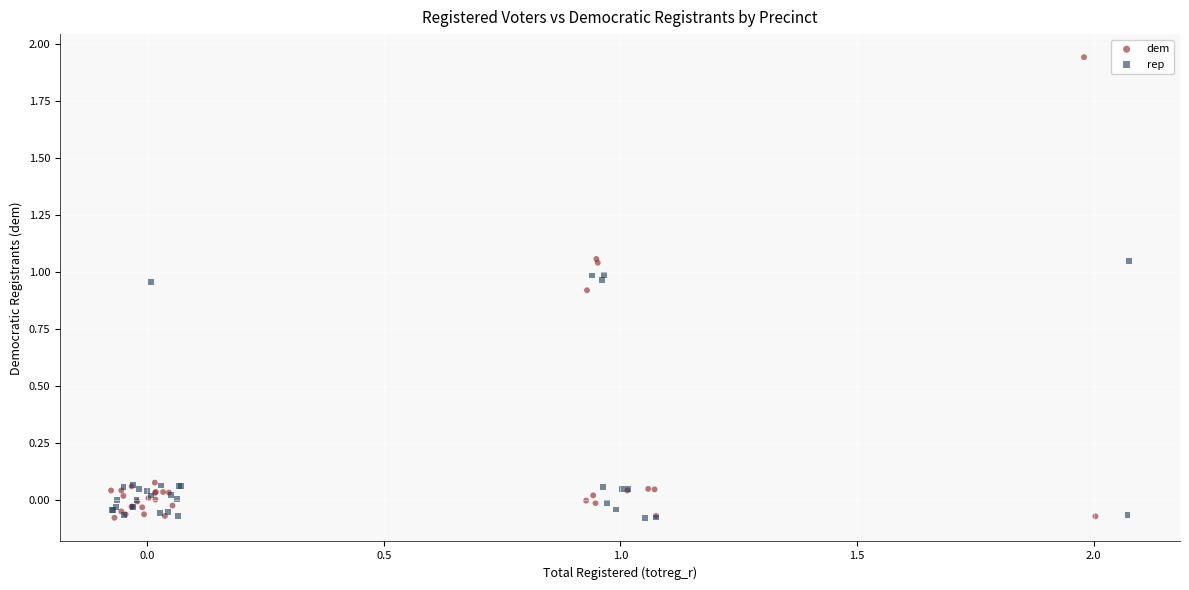

Which series has the widest spread of Y values?

dem